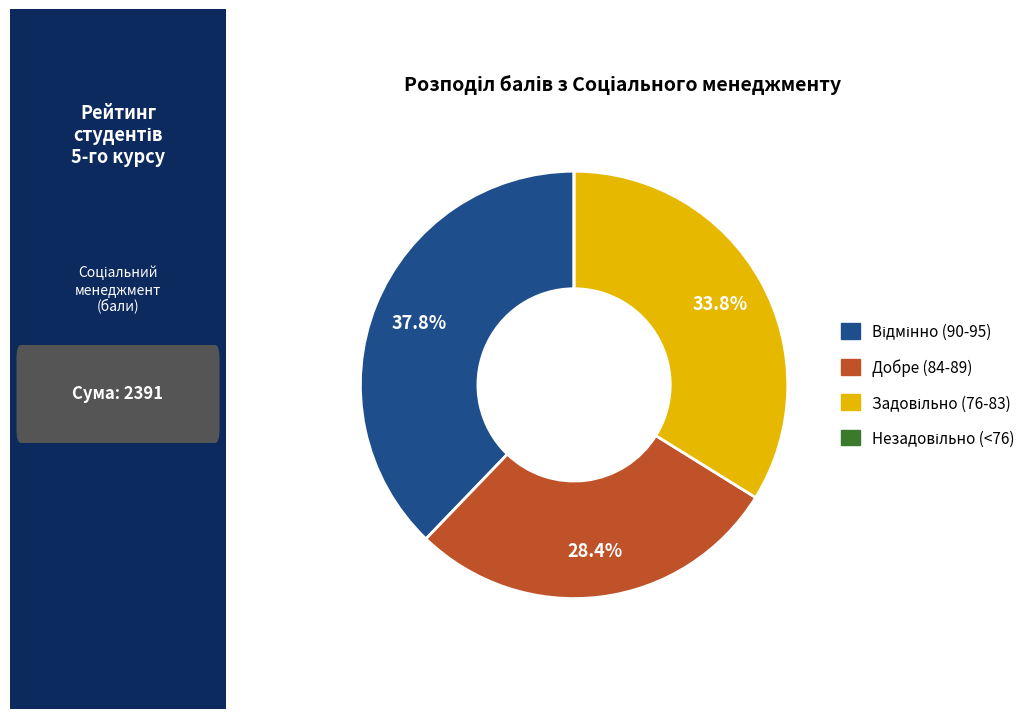

Is there any slice that represents more than half of the pie?

No